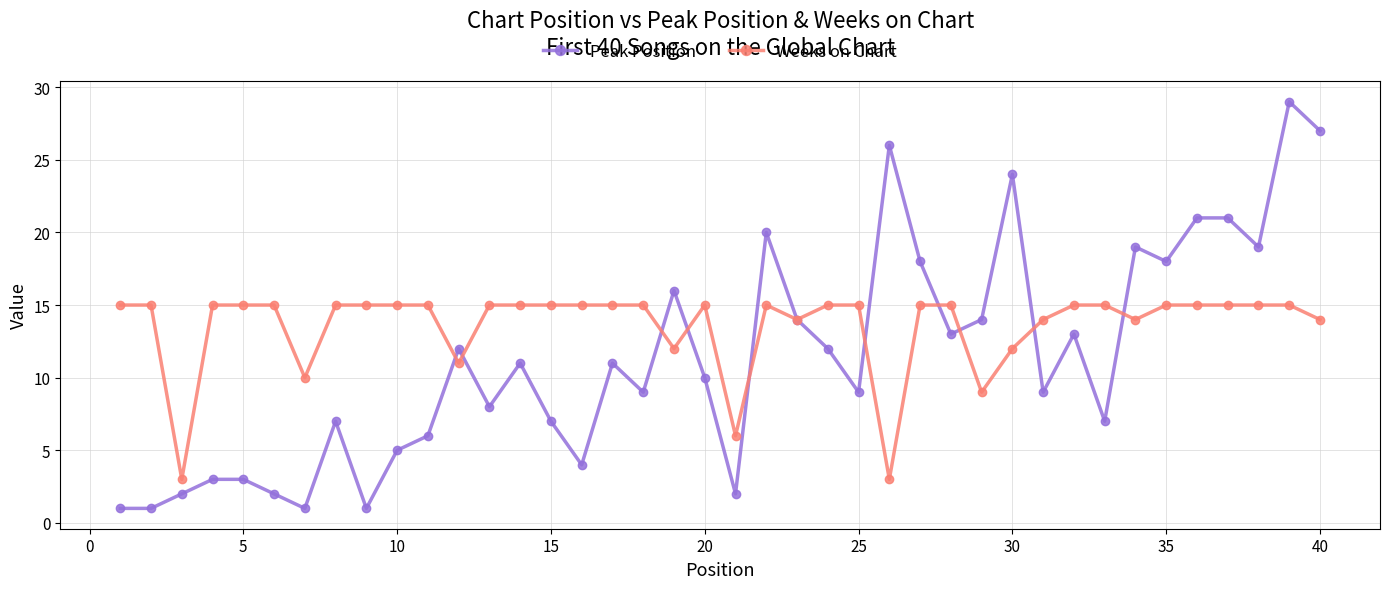

Which series has the largest total across all categories?

Weeks on Chart